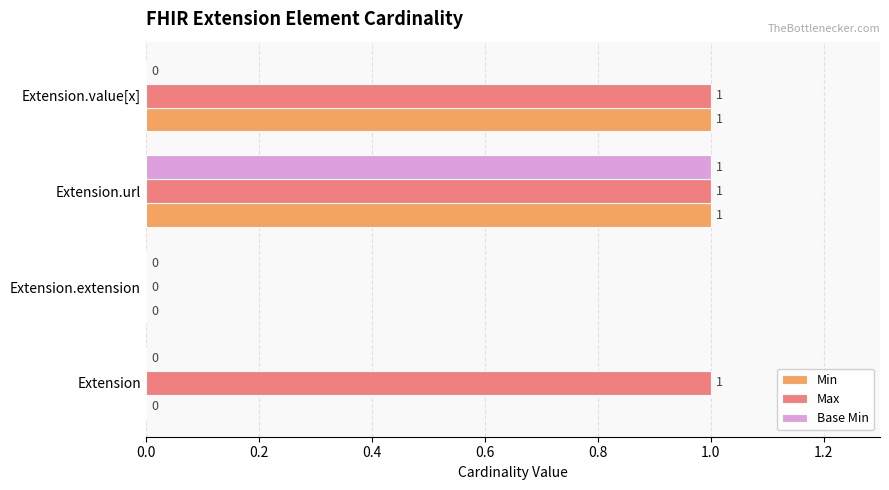

How many categories are shown in the chart?

4